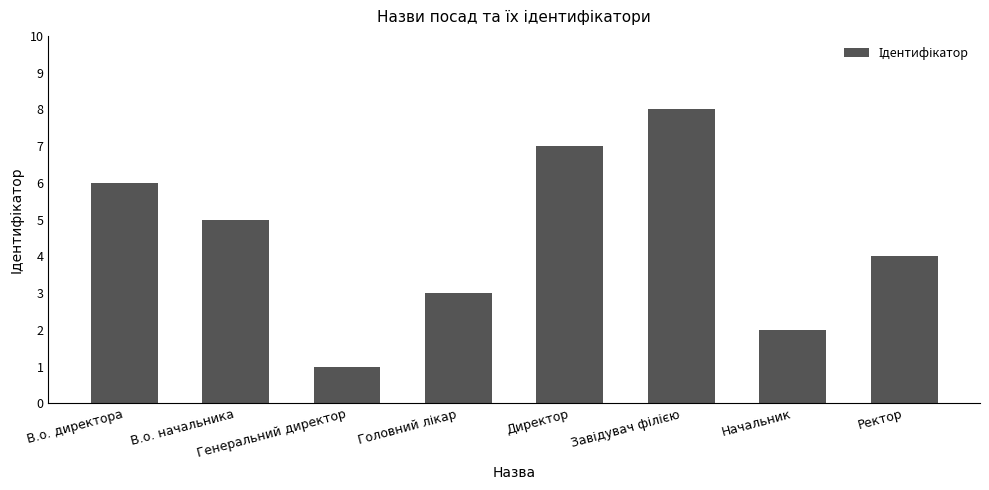

What is the approximate value at Начальник?

2